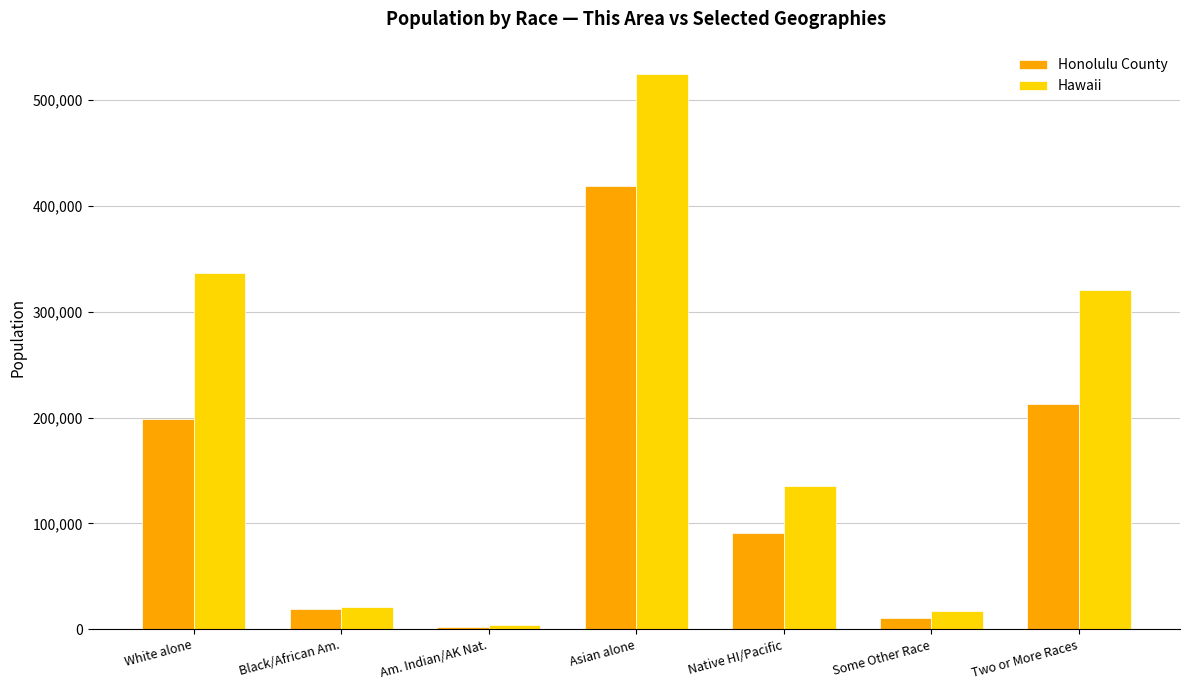

At how many categories does at least one series exceed 109754?

4